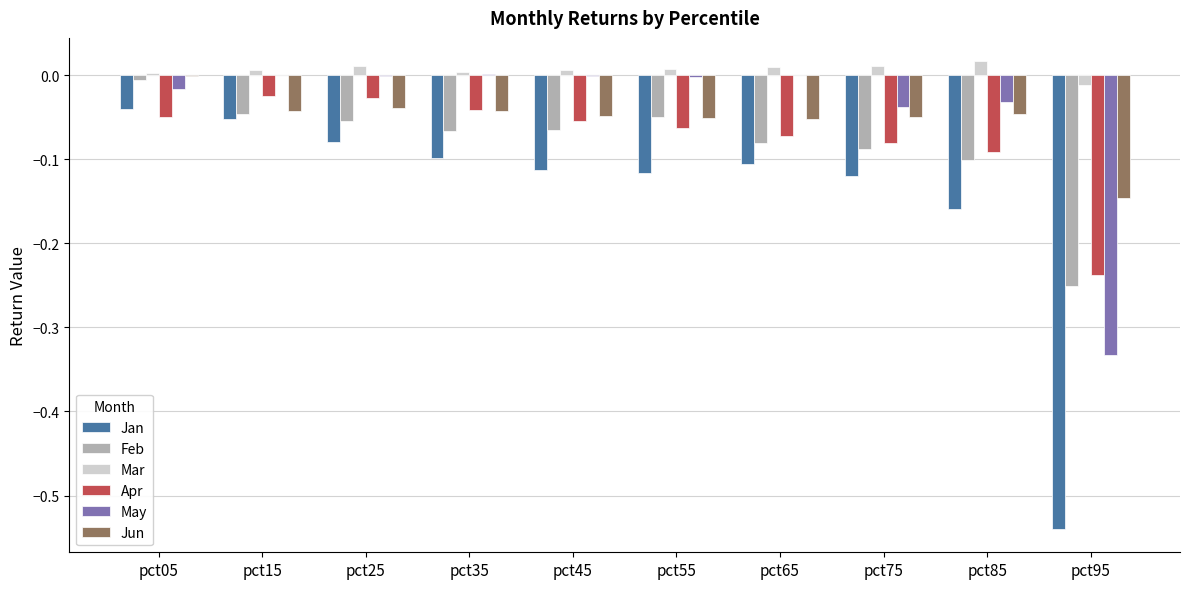

Which series has the largest total across all categories?

Mar